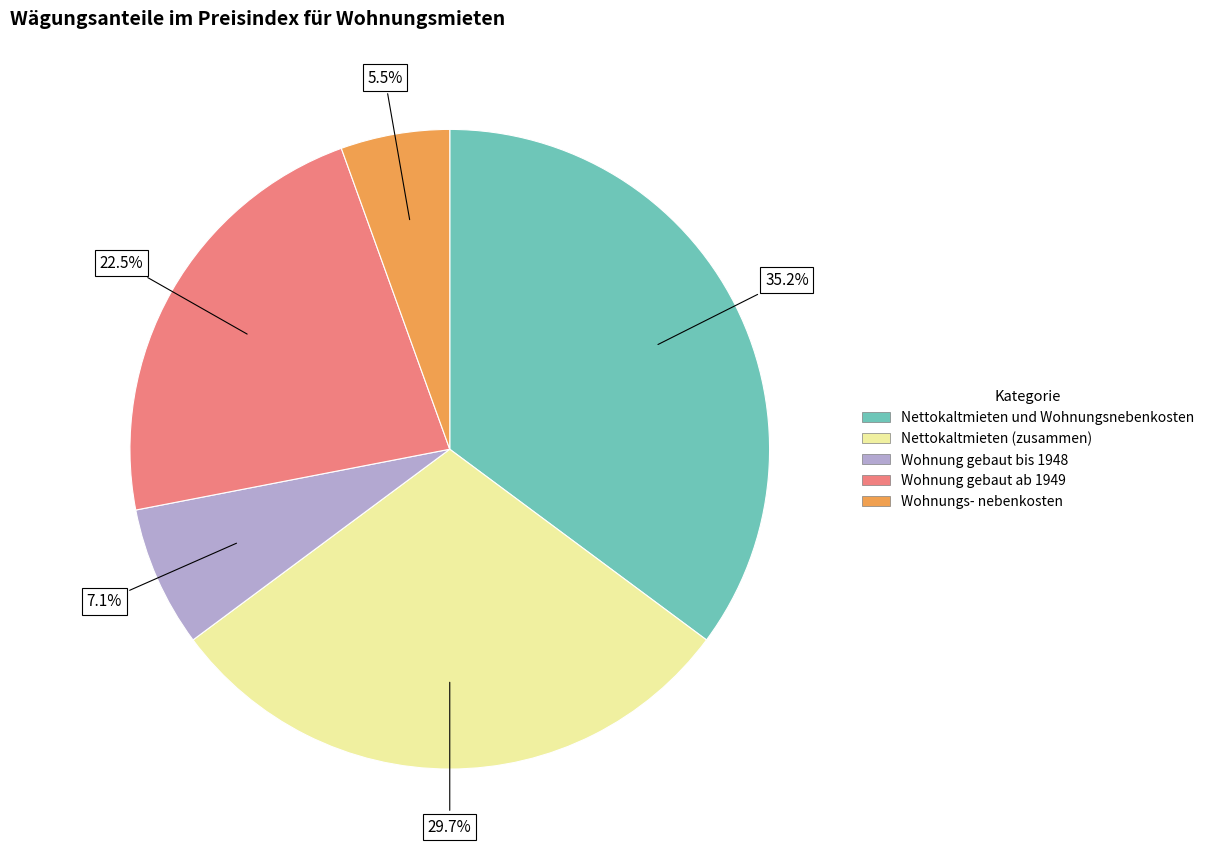

Does any single category account for the majority?

No